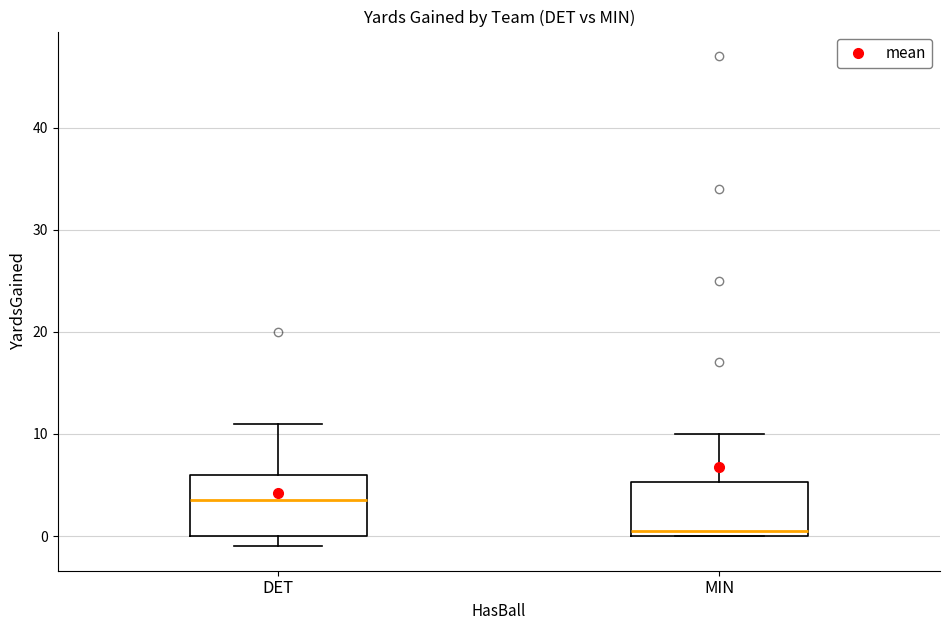

Which box has the lowest median line?

MIN